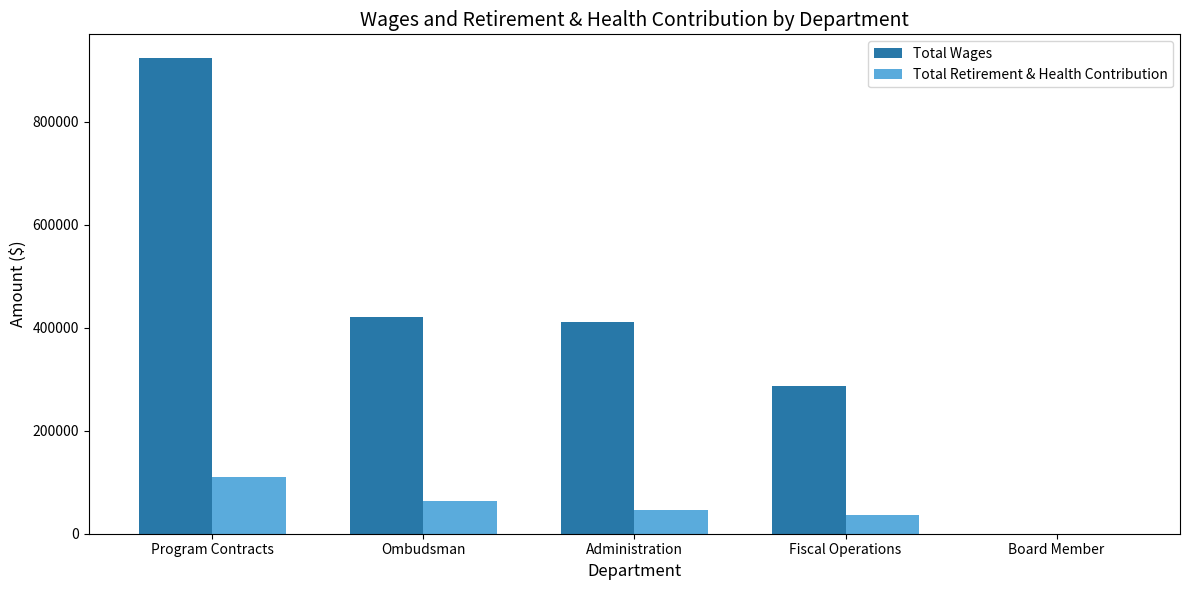

What is the spread (max minus min) of values at Ombudsman?

358353